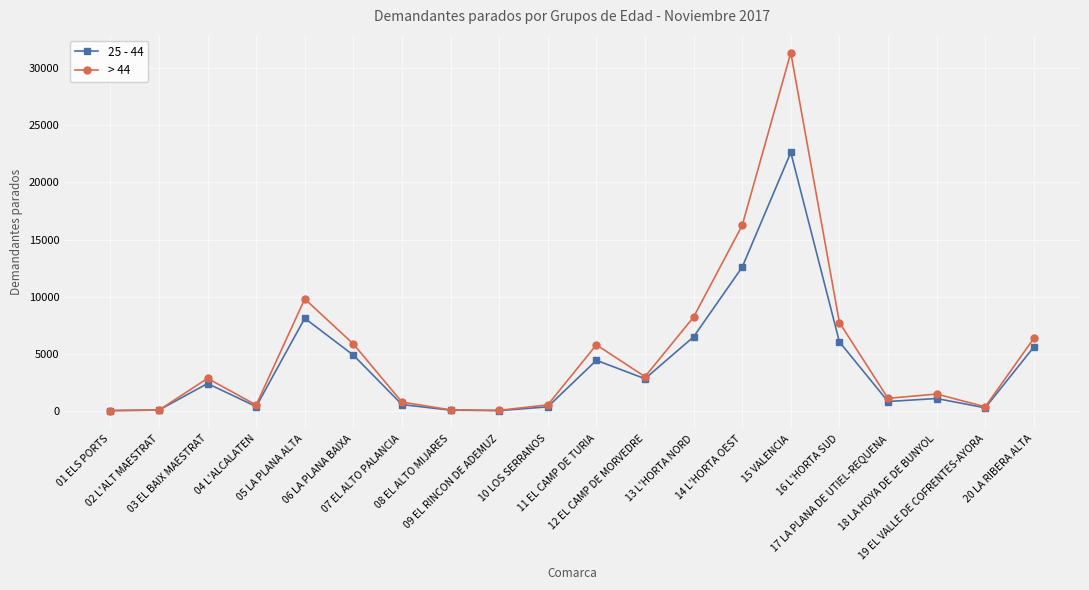

True or false: > 44 has more than 0 points higher than both neighbors.

True